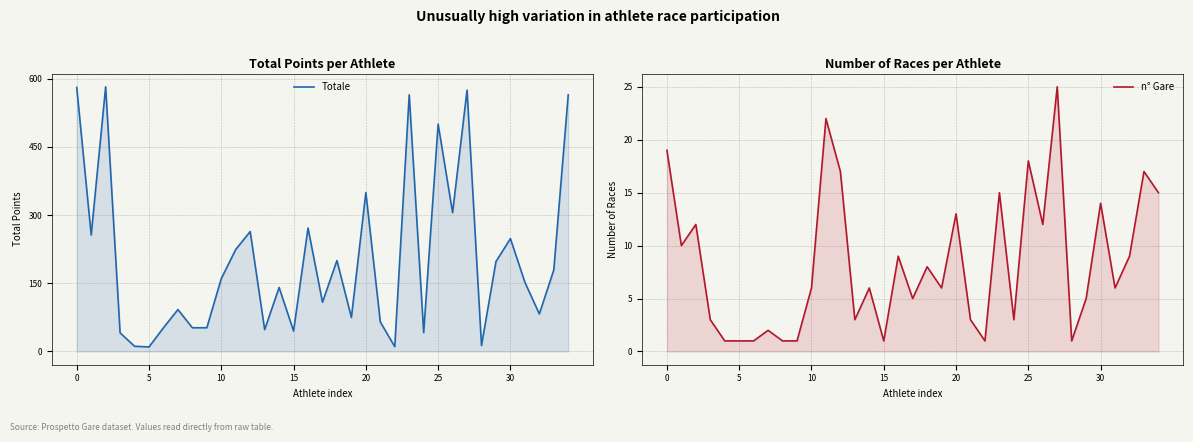

What is the difference between the n° Gare values at 7 and 28?

1.0